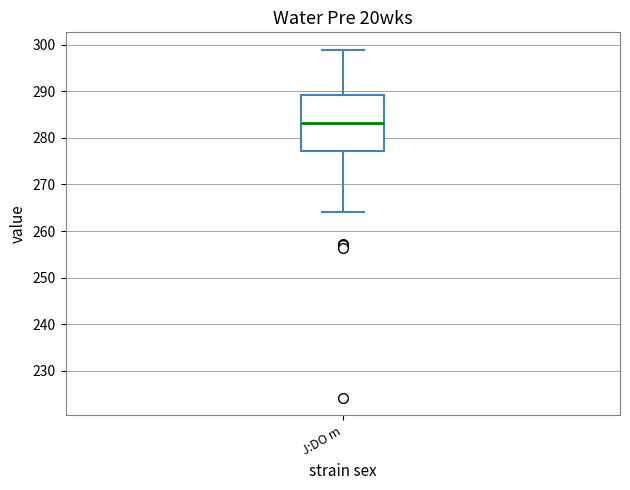

Where is the upper edge of the box for J:DO m on the y-axis? The values are not printed on the chart, so give them approximately, as read against the axis.

289